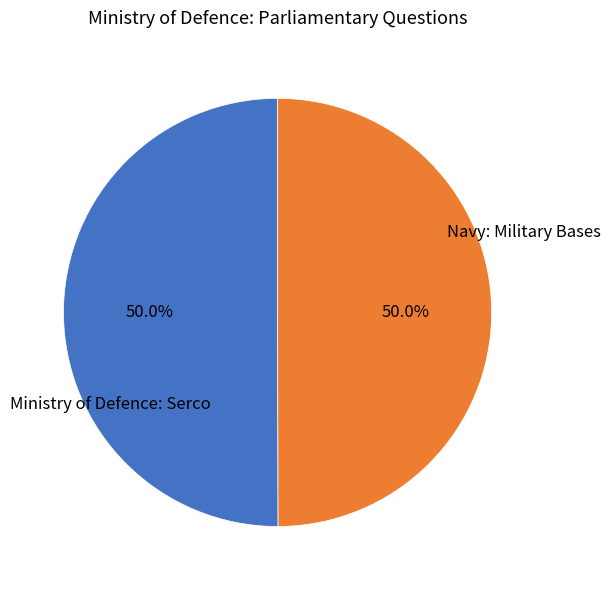

What is the majority slice?

Navy: Military Bases